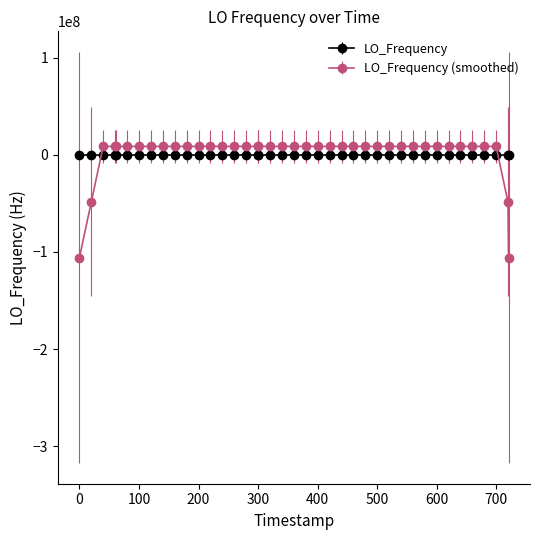

True or false: LO_Frequency (smoothed) has more than 2 interior local peaks.

True